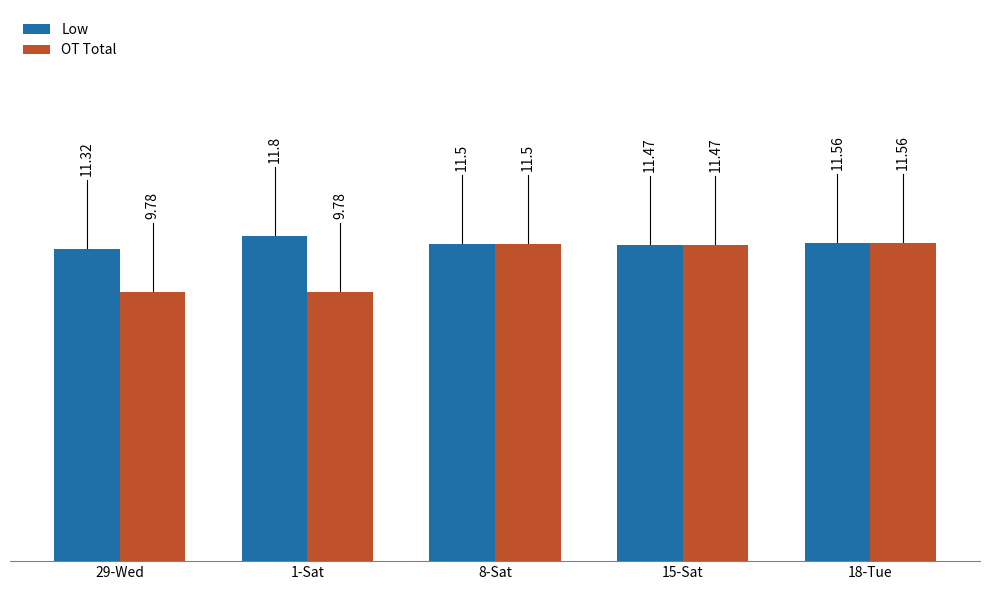

What is the label of the 2nd bar from the right?

15-Sat